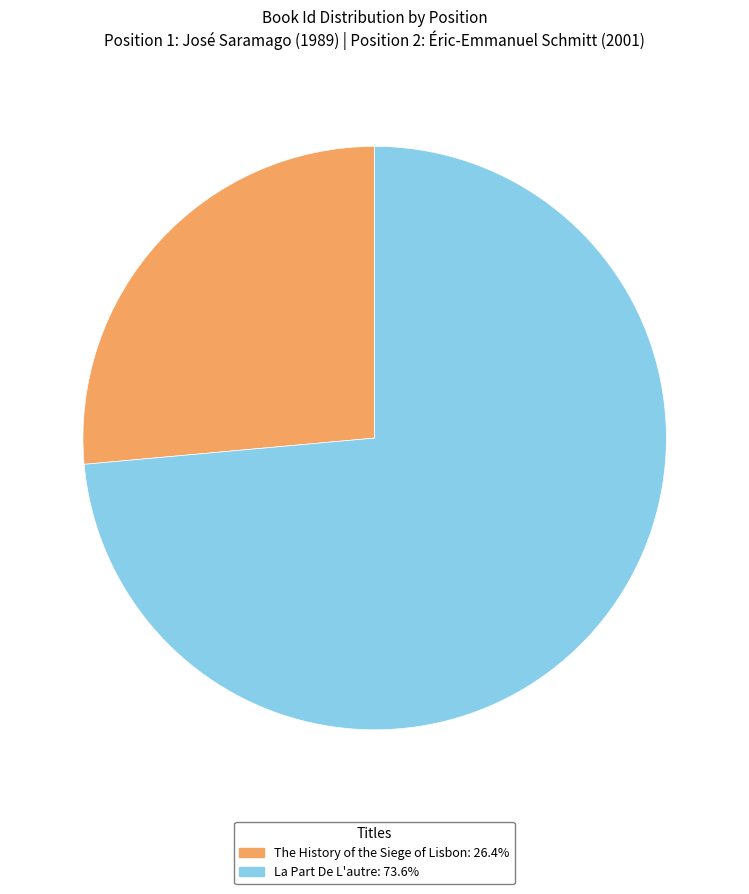

Which has a higher value, La Part De L'autre or The History of the Siege of Lisbon?

La Part De L'autre